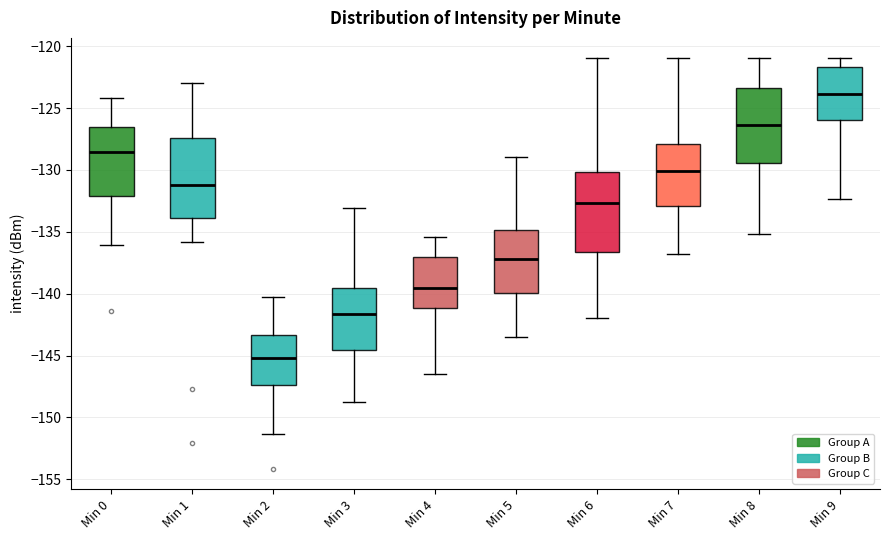

Reading left to right, transcribe this box plot: for each box, give where its median line is, the range the box spans, and where its two whiskers end, as read against the y-axis. The values are not printed on the chart, so give them approximately, as read against the axis.

Min 0: median -128.5, box -132.0 to -126.5, whiskers -136.0 to -124.0
Min 1: median -131.0, box -134.0 to -127.5, whiskers -136.0 to -123.0
Min 2: median -145.0, box -147.5 to -143.5, whiskers -151.5 to -140.5
Min 3: median -141.5, box -144.5 to -139.5, whiskers -148.5 to -133.0
Min 4: median -139.5, box -141.0 to -137.0, whiskers -146.5 to -135.5
Min 5: median -137.0, box -140.0 to -135.0, whiskers -143.5 to -129.0
Min 6: median -132.5, box -136.5 to -130.0, whiskers -142.0 to -121.0
Min 7: median -130.0, box -133.0 to -128.0, whiskers -137.0 to -121.0
Min 8: median -126.5, box -129.5 to -123.5, whiskers -135.0 to -121.0
Min 9: median -124.0, box -126.0 to -121.5, whiskers -132.5 to -121.0